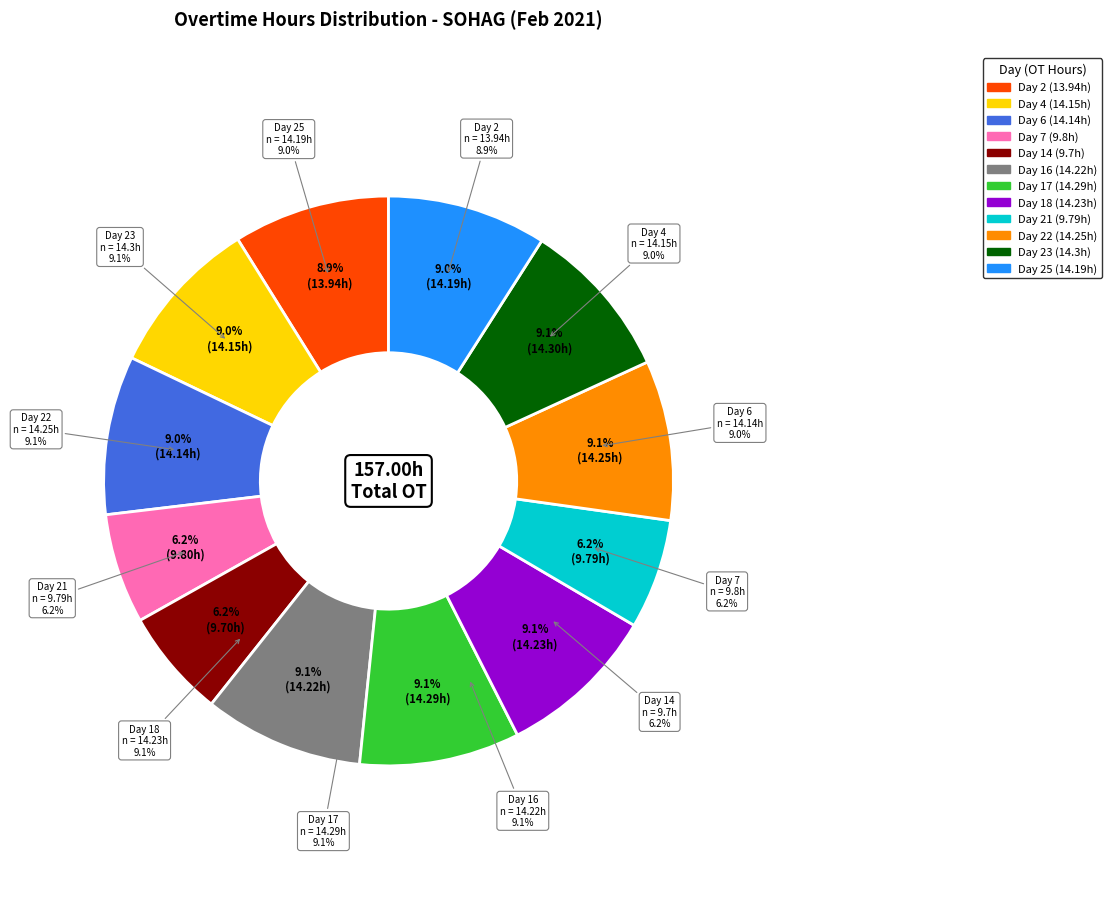

What percentage do Day 4 and Day 2 together represent?

17.9%